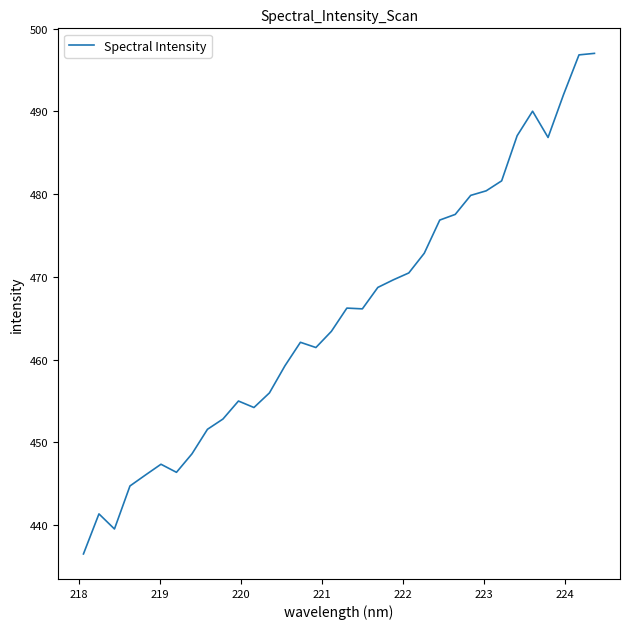

What is the smallest value displayed?

436.5